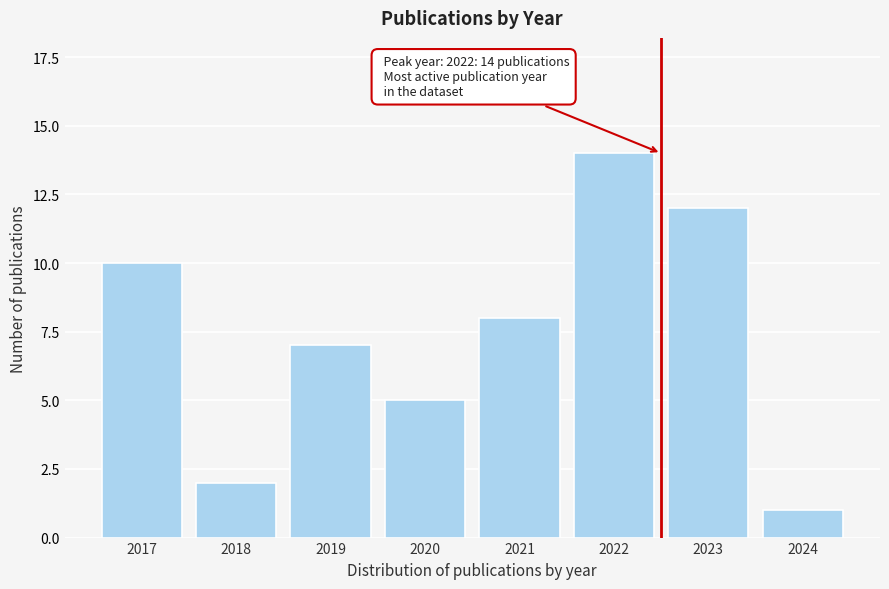

Reading left to right, what are all the values shown in this chart?

10	2	7	5	8	14	12	1